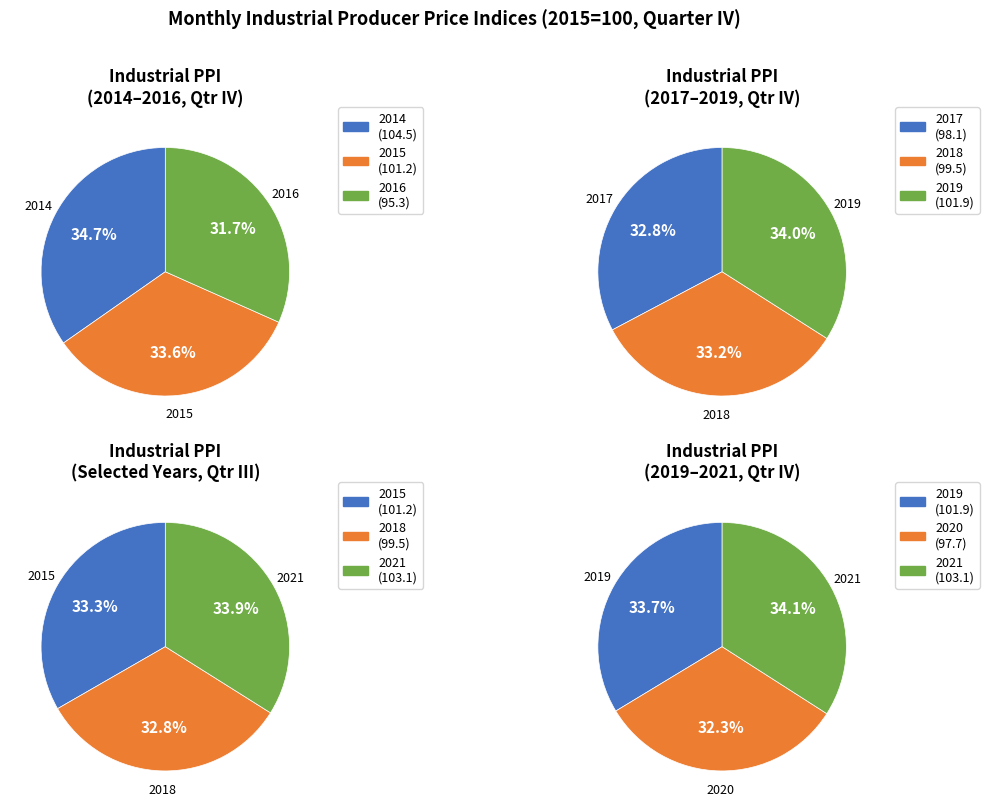

Does any single category account for the majority?

No